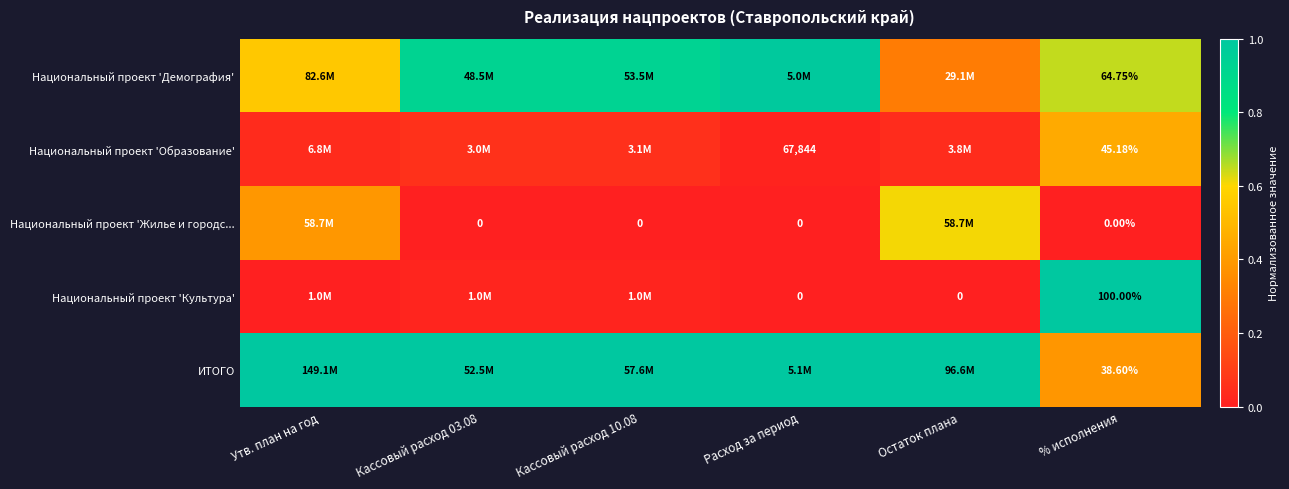

Rank the series at Кассовый расход 10.08 from lowest to highest value.

Национальный проект 'Жилье и городс..., Национальный проект 'Культура', Национальный проект 'Образование', Национальный проект 'Демография', ИТОГО